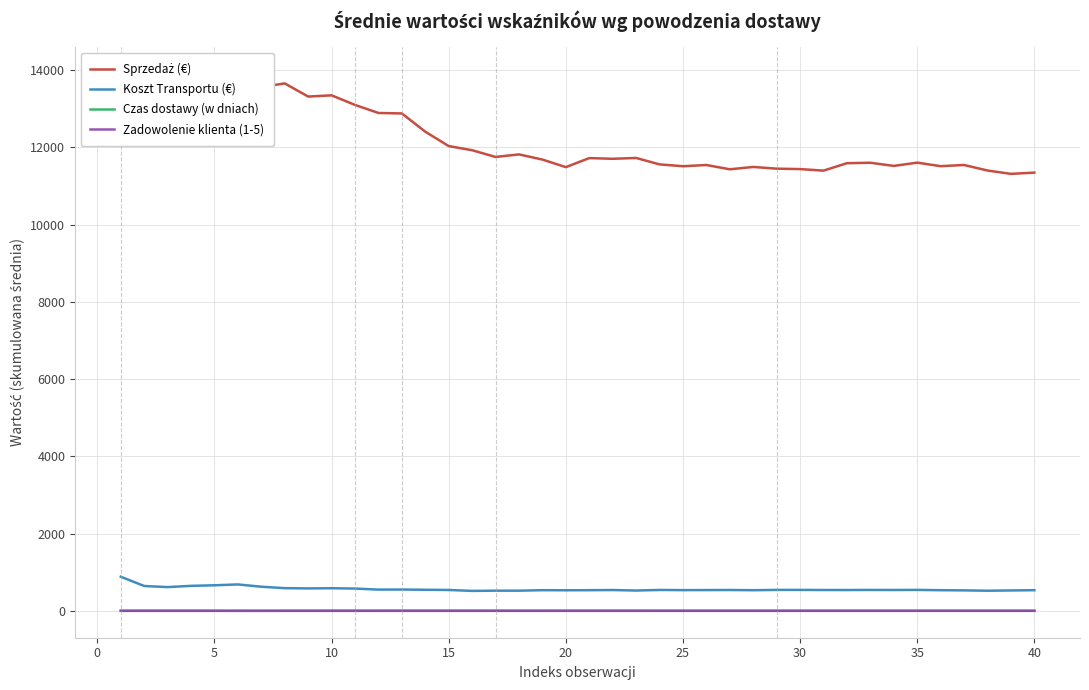

True or false: Sprzedaż (€) and Czas dostawy (w dniach) intersect in this chart.

False